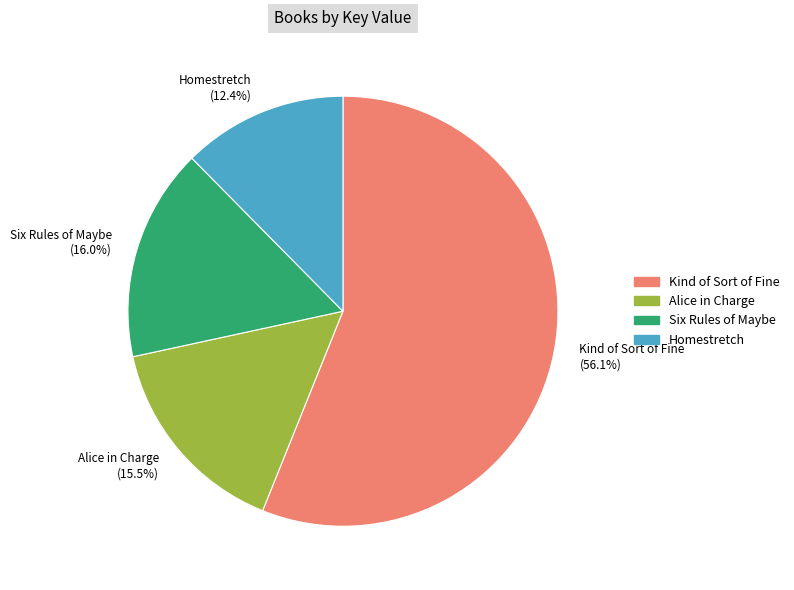

How much of the chart is everything except Six Rules of Maybe?

84.0%